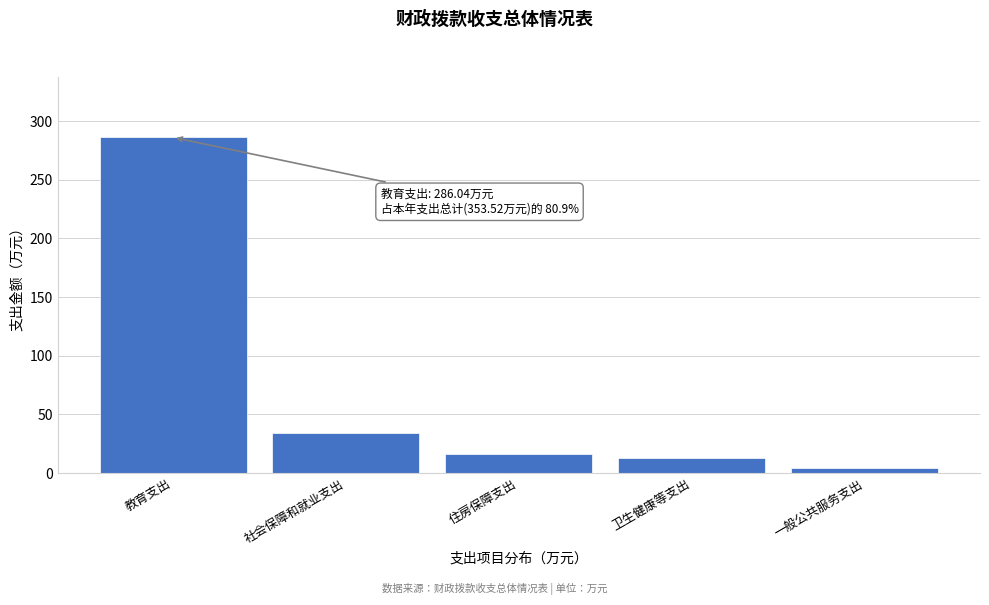

Reading right to left, what are all the values shown in this chart?

4.2	13.0	15.9	34.3	286.0